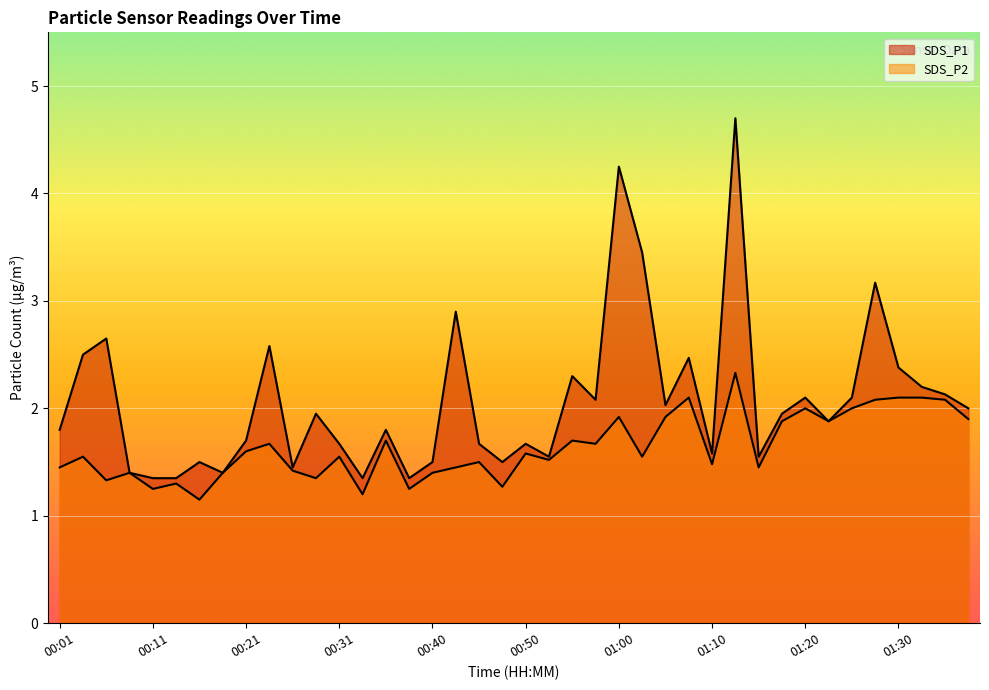

Where is the first local minimum for SDS_P2?

00:06